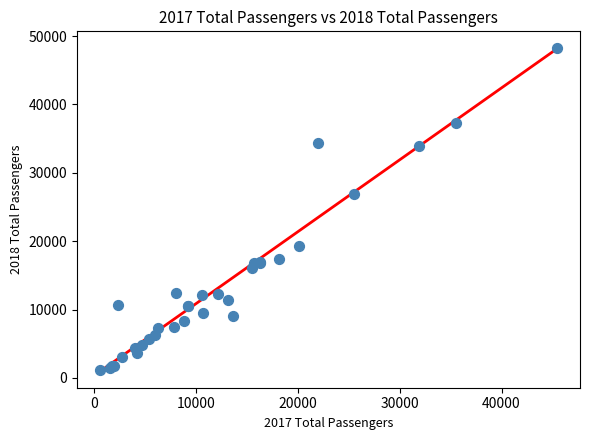

What Y value in the scatter plot is closest to 24711?

26872